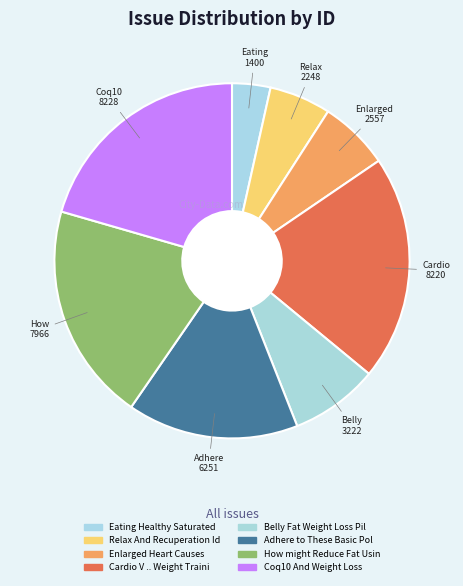

Count the number of slices in the pie.

8